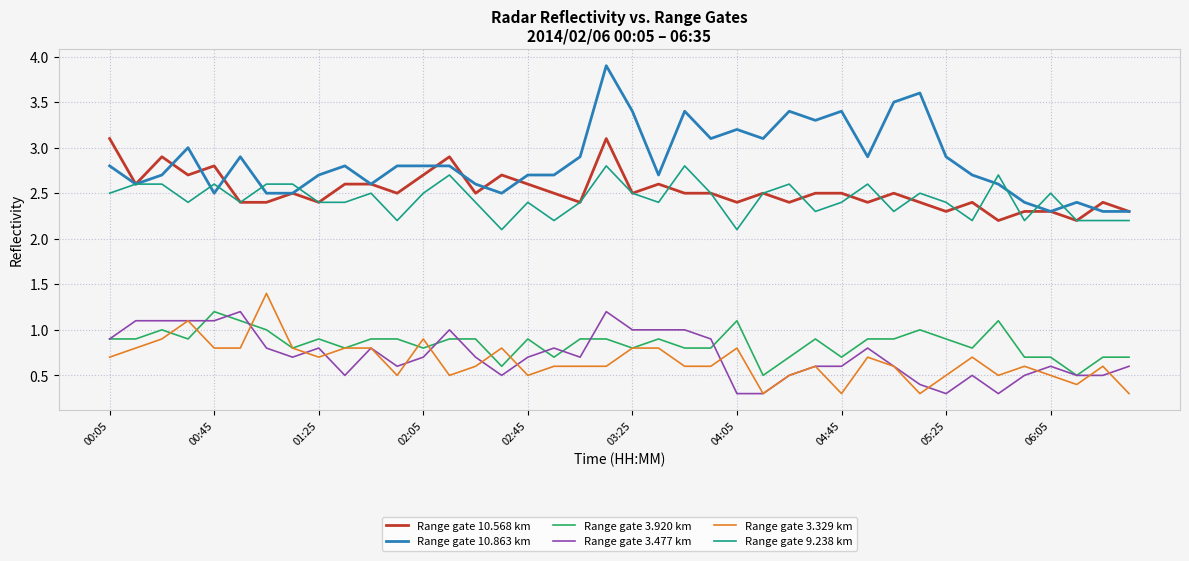

What is the greatest value displayed?

3.9